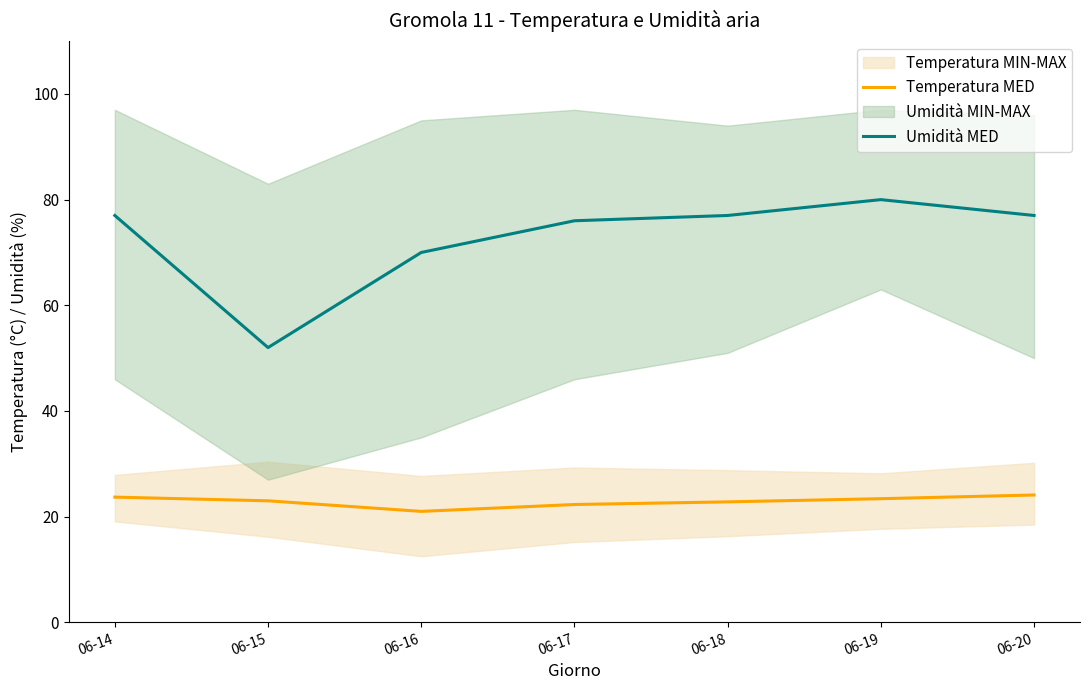

True or false: Temperatura MED and Umidità MED cross at least once.

False